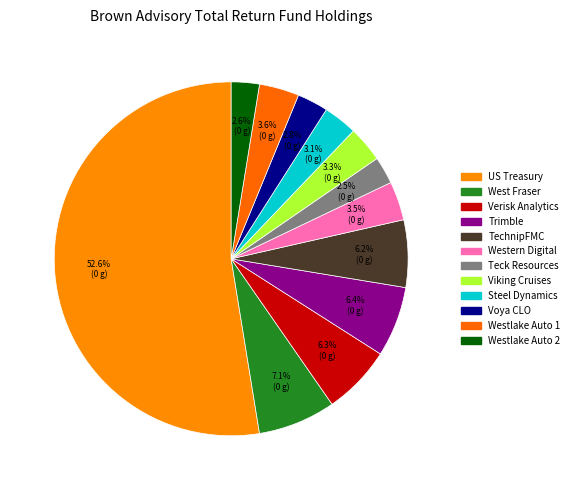

Is there any slice that represents more than half of the pie?

Yes